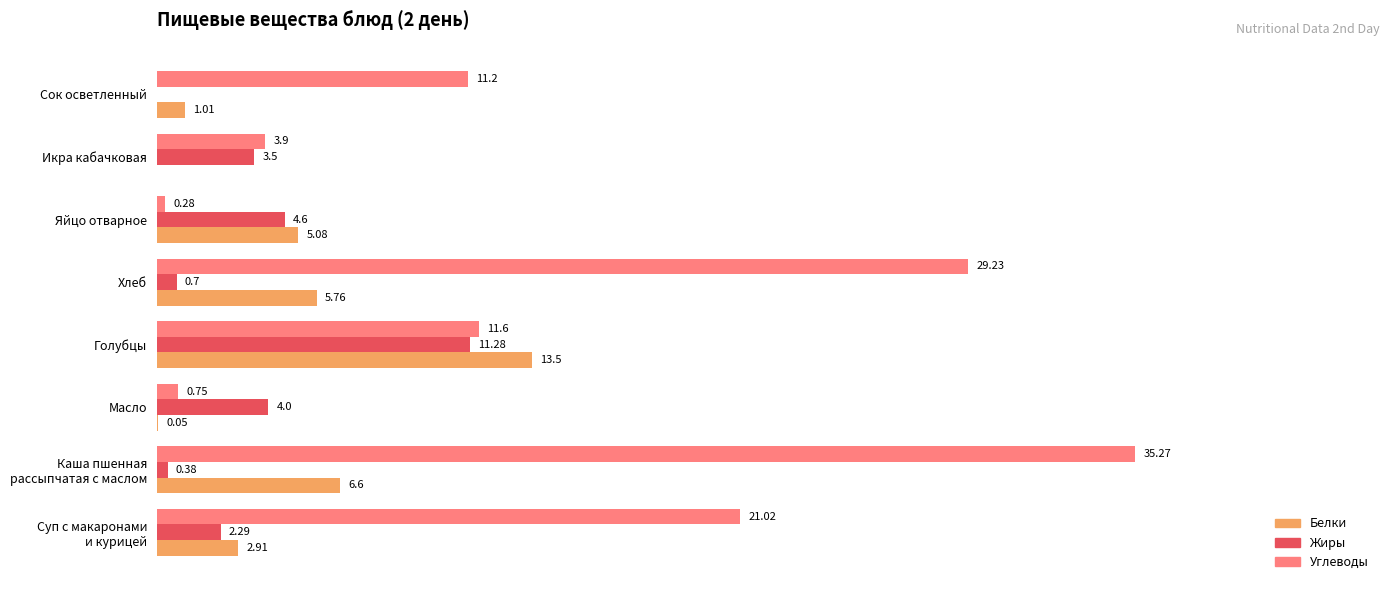

Between Хлеб and Яйцо отварное, which series saw the biggest shift?

Углеводы